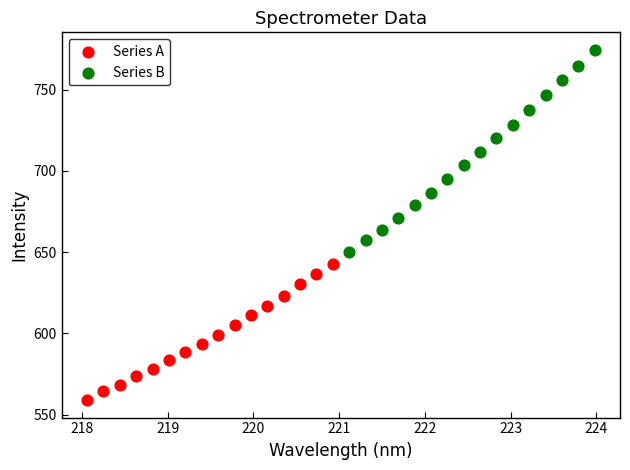

What are all the series names shown in the legend?

Series A, Series B